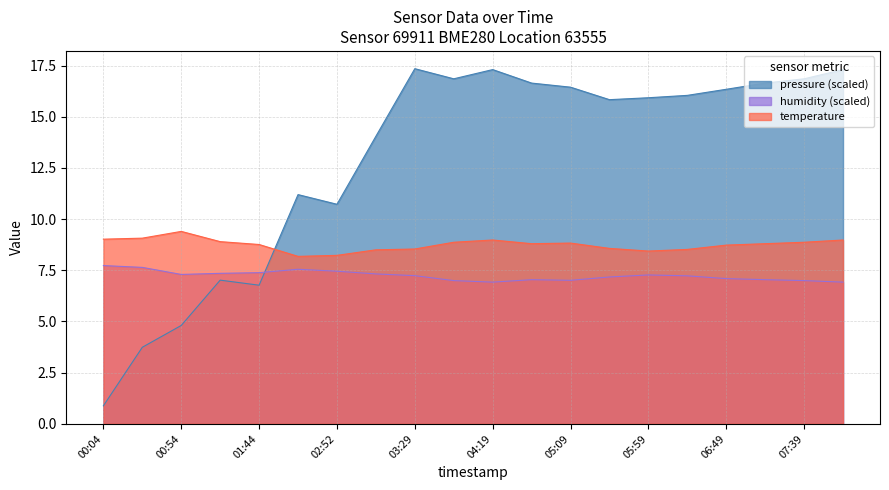

Between 07:39 and 00:29, which is larger?

07:39